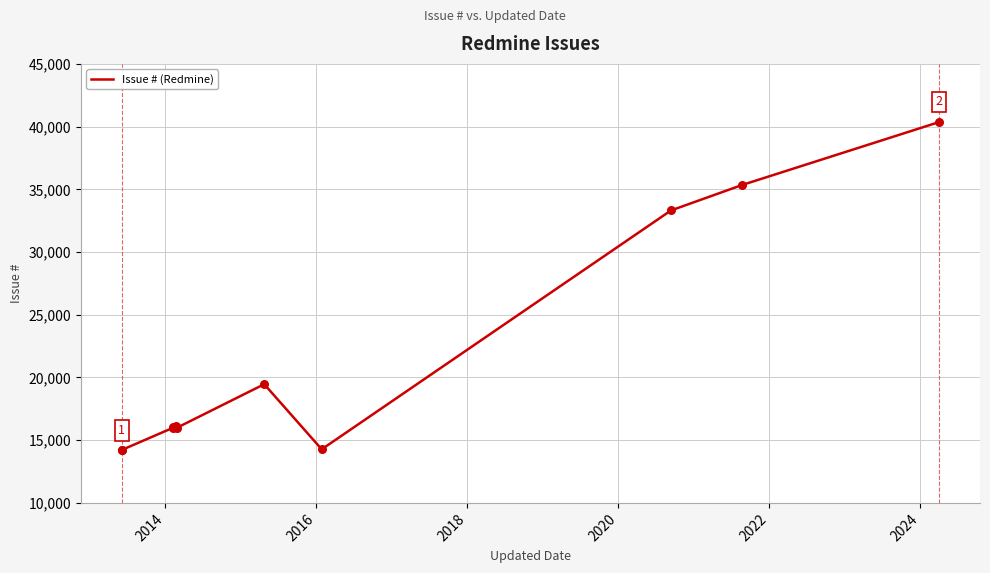

What is the difference between the maximum and minimum values?

26184